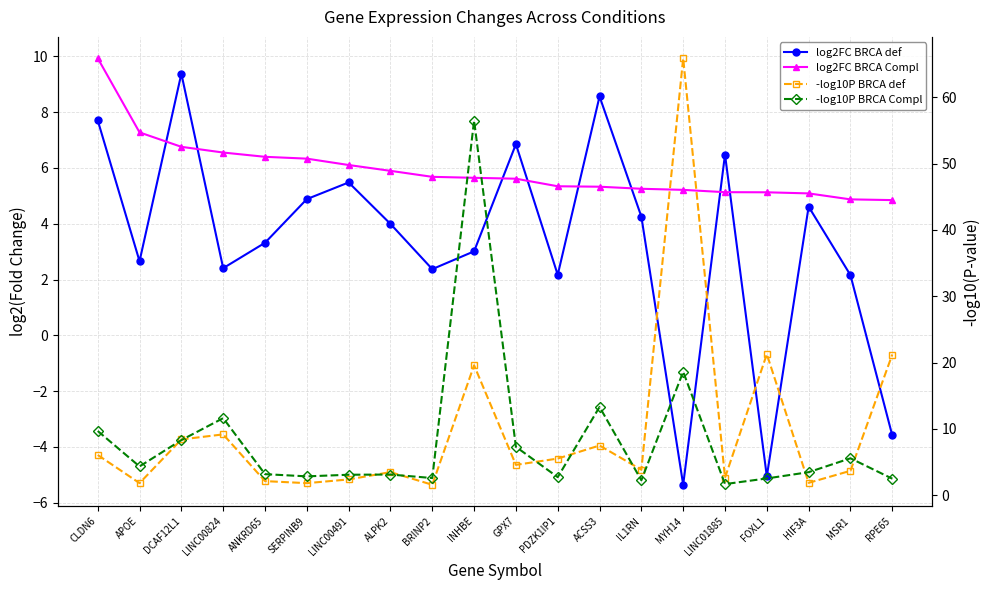

Which series has the largest total across all categories?

-log10P BRCA def